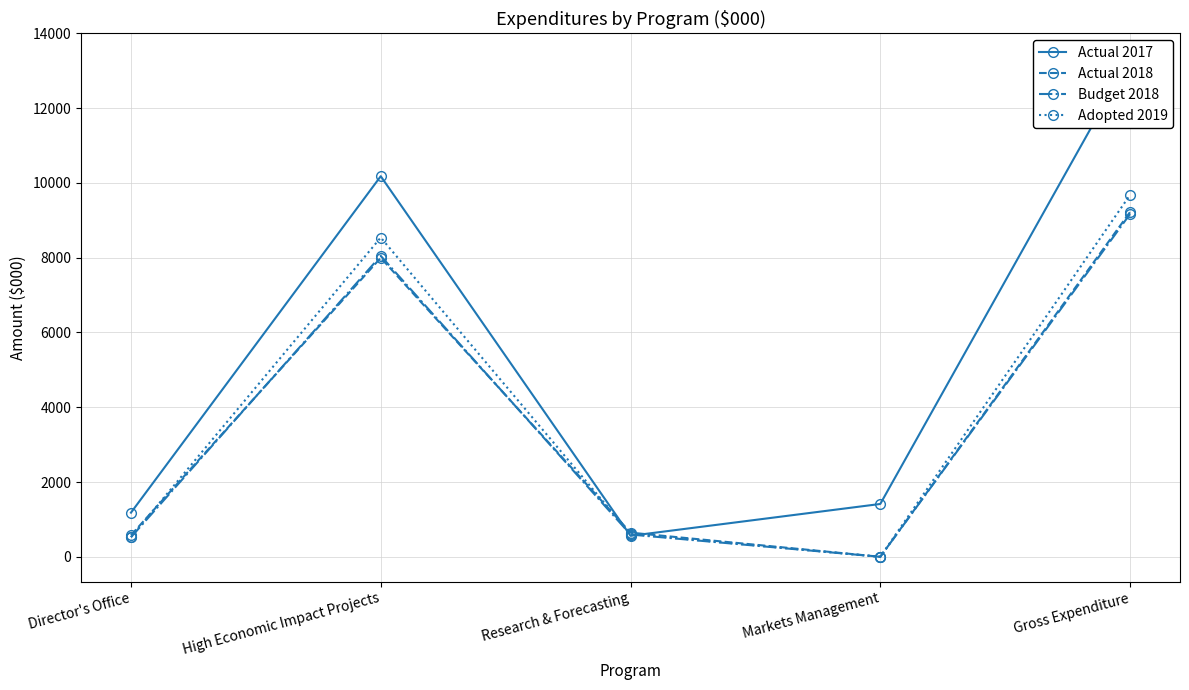

True or false: Actual 2017 has a value of 2239 at Markets Management.

False